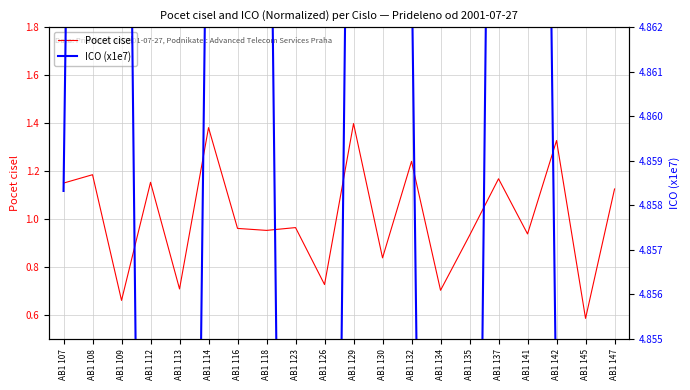

What is the spread (max minus min) of values at AB1 113?

4.1